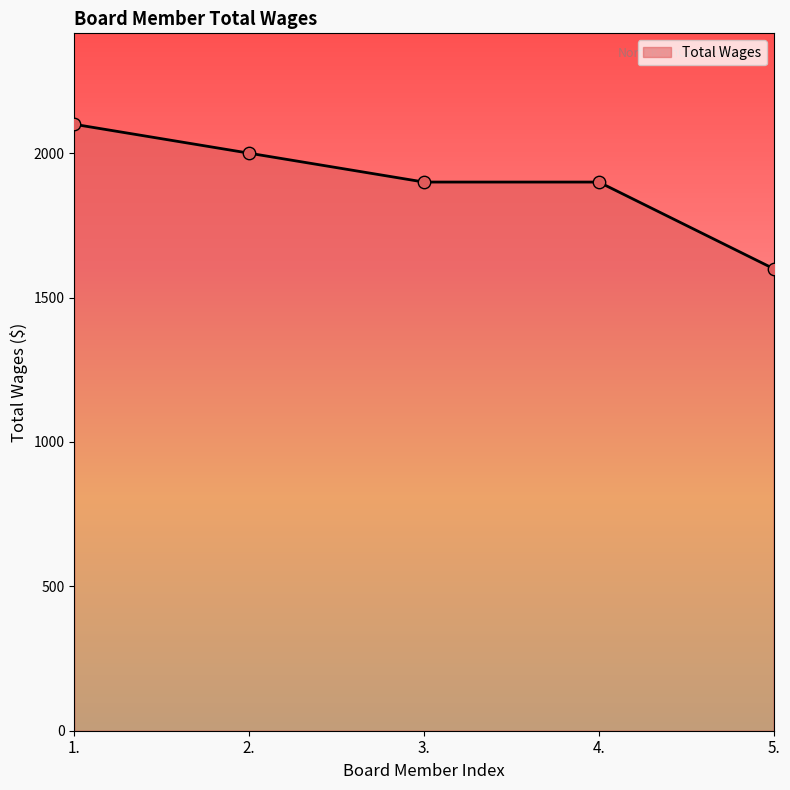

What is the ratio of the value at 4. to the value at 3.?

1.0